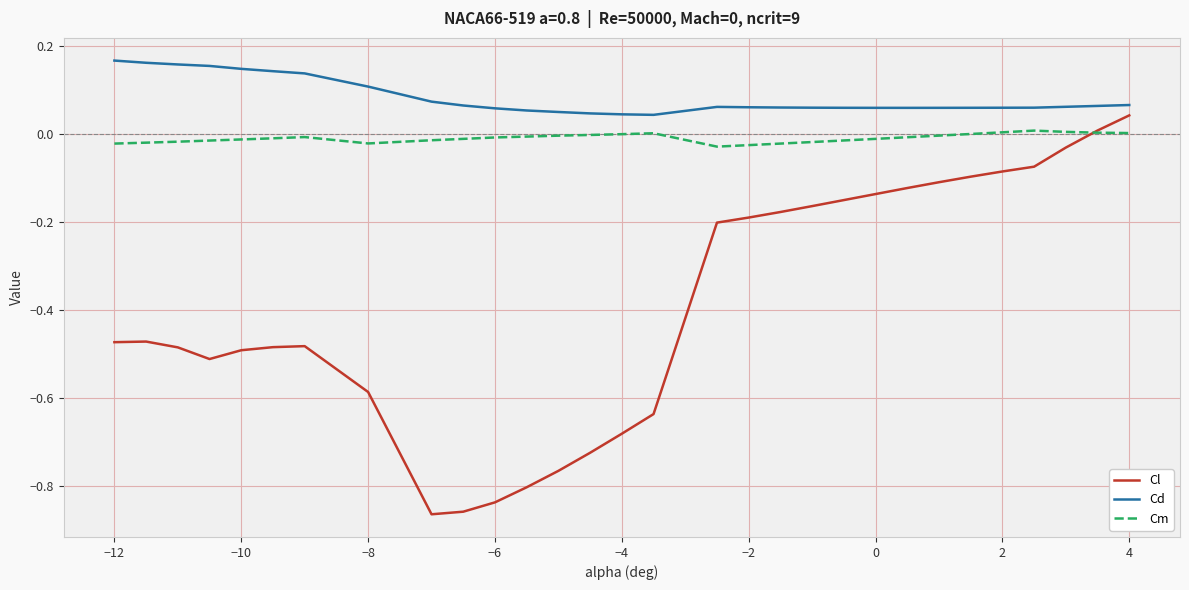

True or false: Cd and Cl cross at least once.

False